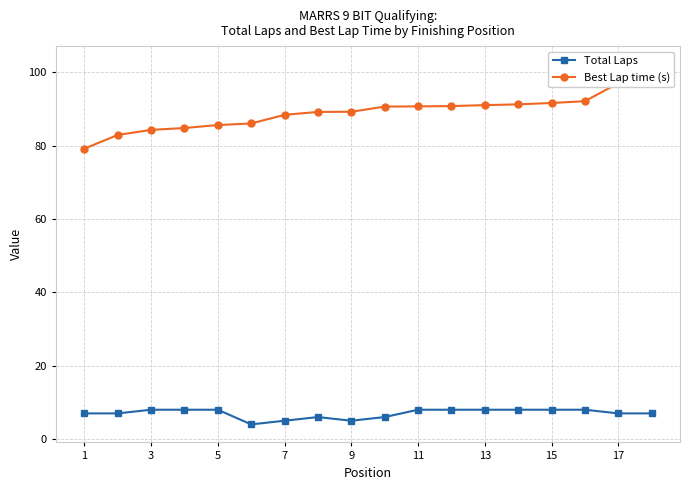

True or false: Total Laps and Best Lap time (s) intersect in this chart.

False